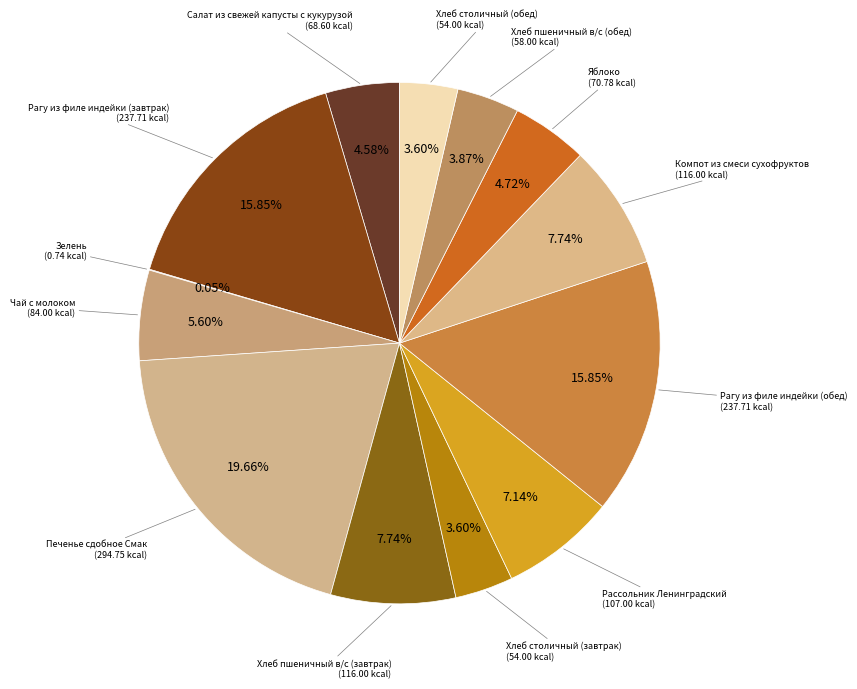

To the nearest percent, what is the difference between the largest and smallest slice percentages?

20%